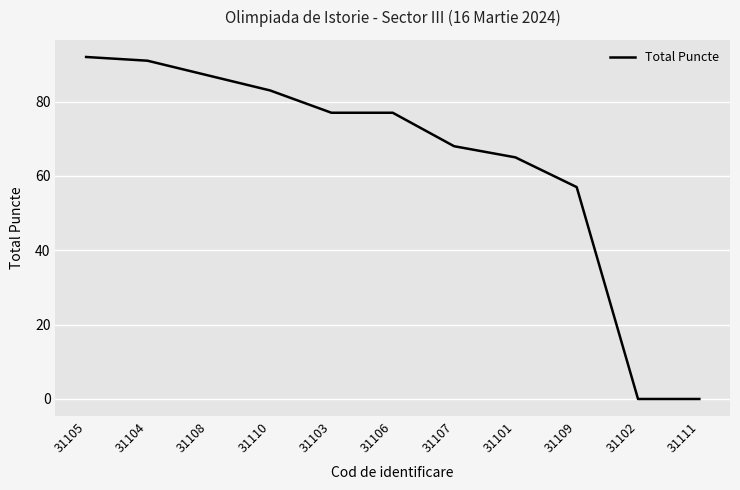

What position from the right is 31105?

11